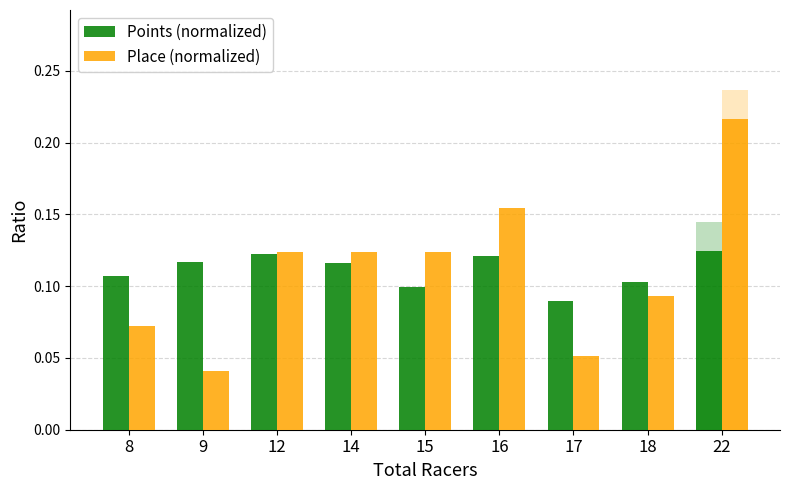

Count the number of data series in this chart.

2